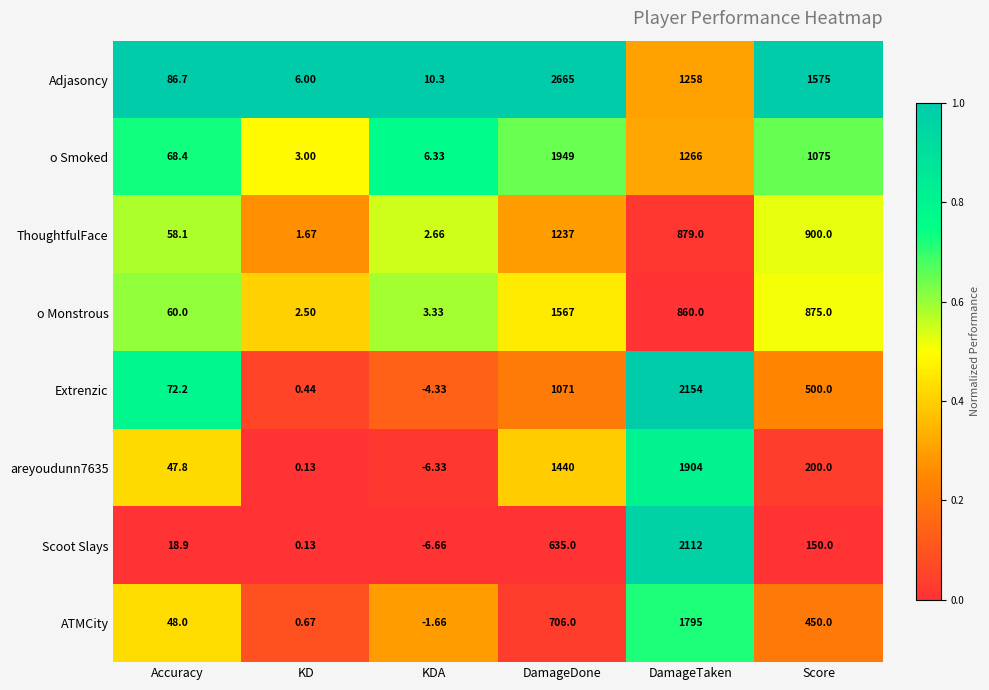

Which series has the largest range (max minus min)?

Adjasoncy